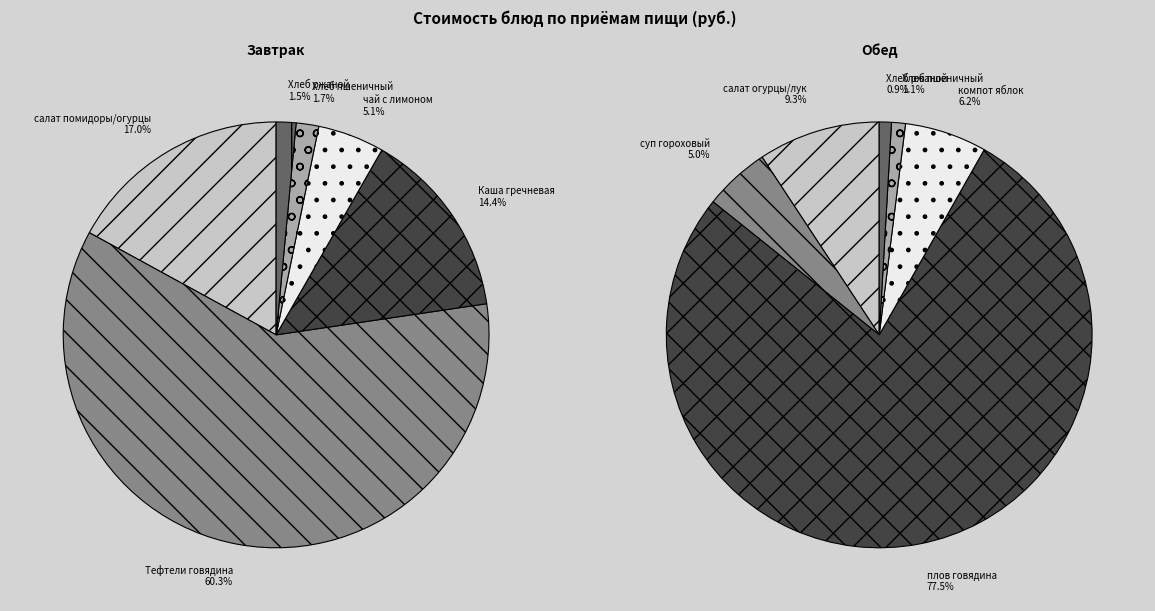

What is the largest slice in the pie chart?

плов из отварной говядины